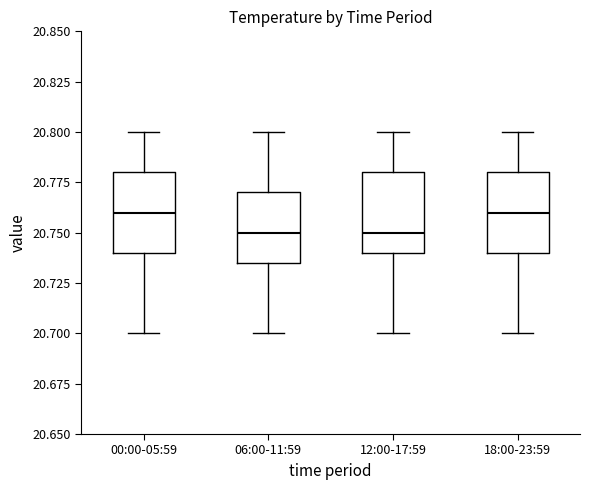

Where is the upper edge of the box for 18:00-23:59 on the y-axis? The values are not printed on the chart, so give them approximately, as read against the axis.

20.780